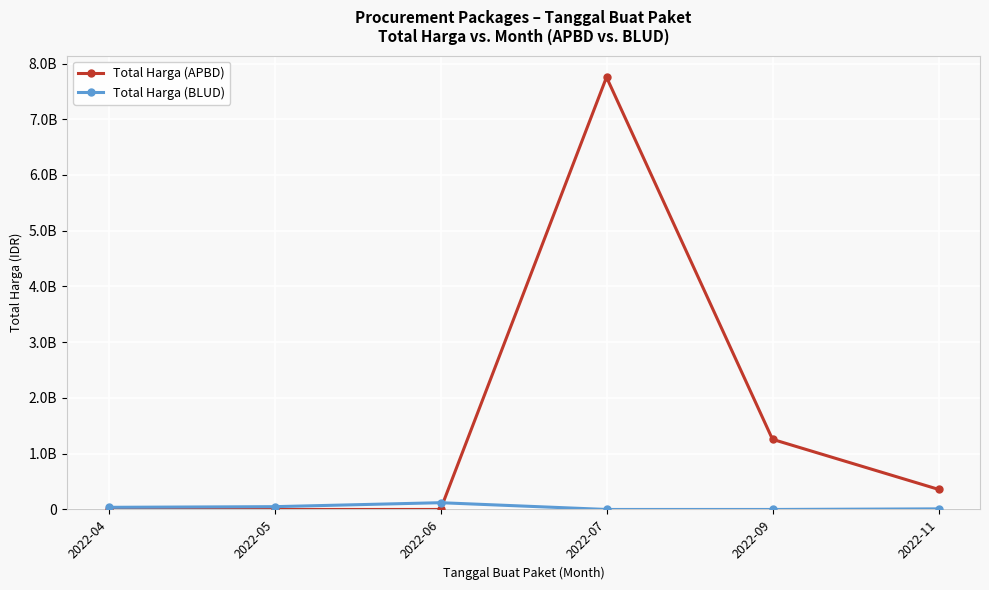

Is this an area chart (filled region under the line)?

No